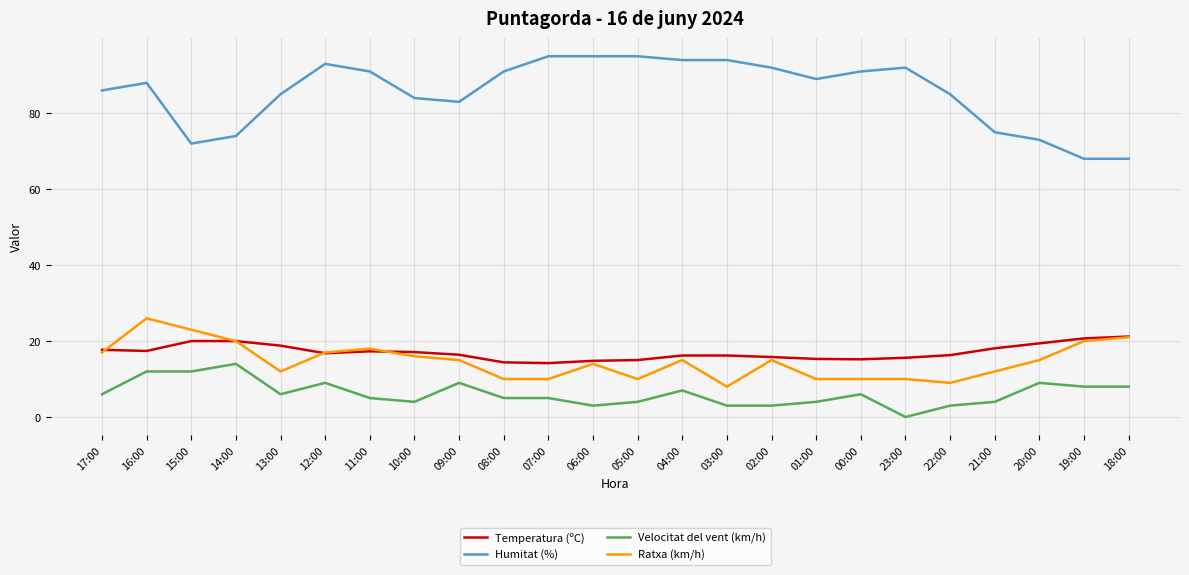

What is the average value of the Temperatura (ºC) series?

17.1